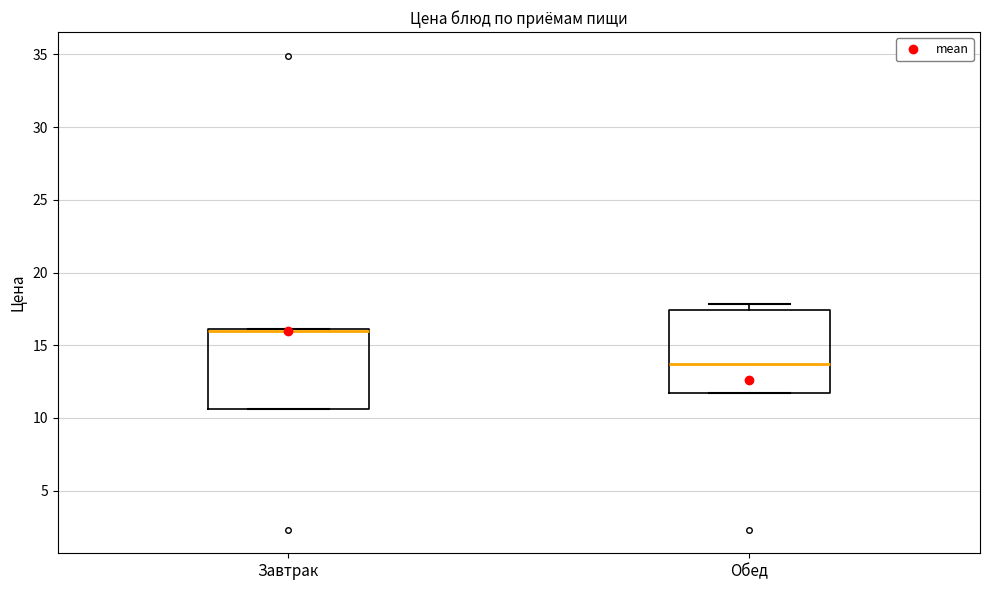

Where does the median line of the box for Обед sit on the y-axis? The values are not printed on the chart, so give them approximately, as read against the axis.

13.5